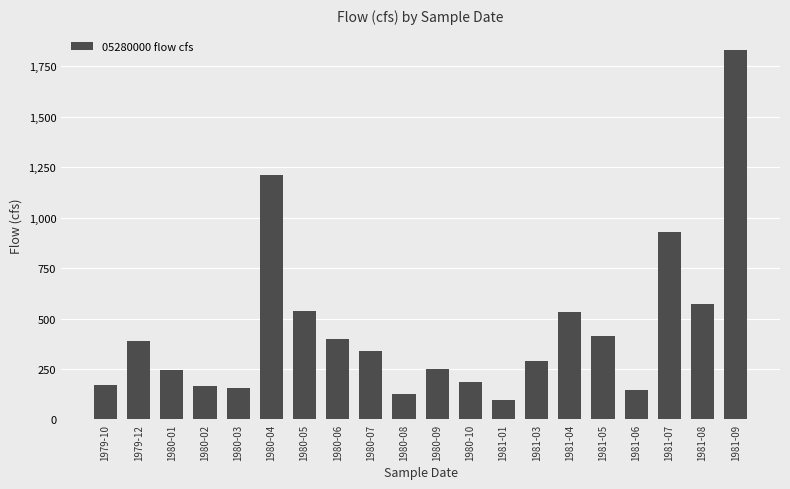

What is the smallest value displayed?

96